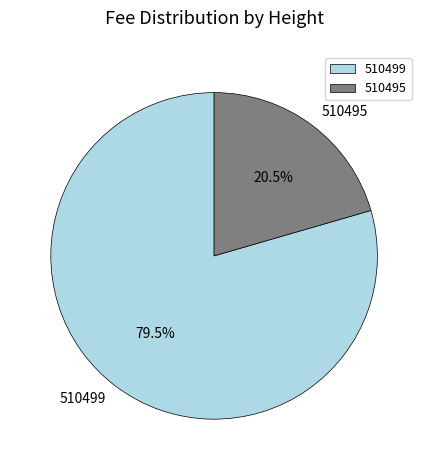

To the nearest percent, what is the combined percentage of 510495 and 510499?

100%